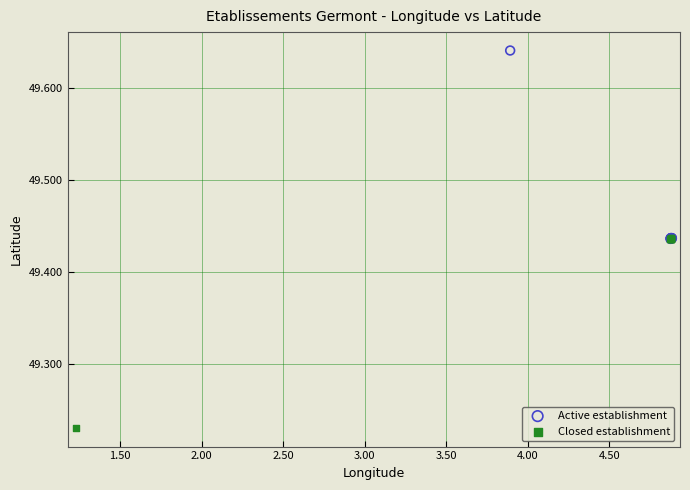

Which series contains the highest Y value?

Active establishment